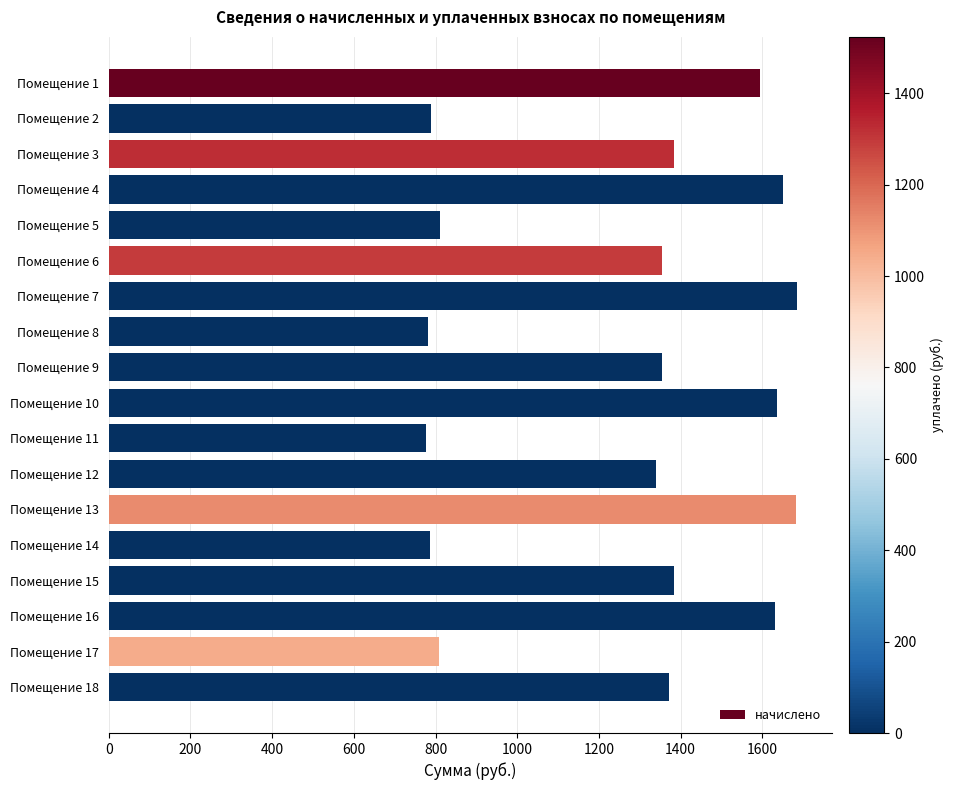

Approximately how many times larger is the value at Помещение 1 compared to Помещение 6?

1.2